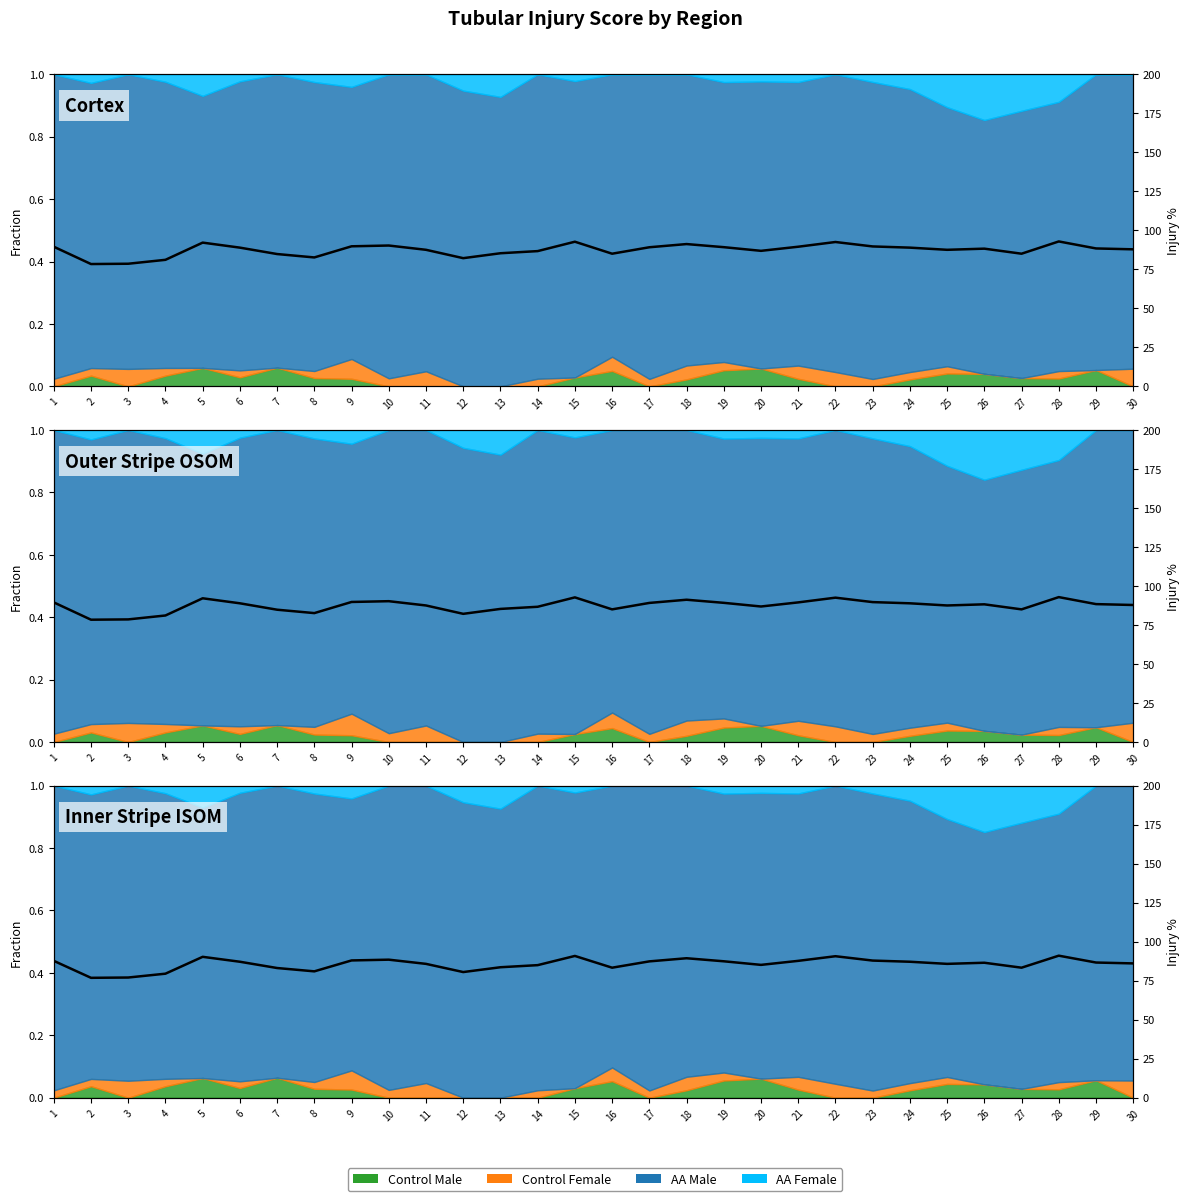

How many data points are above 86?

17